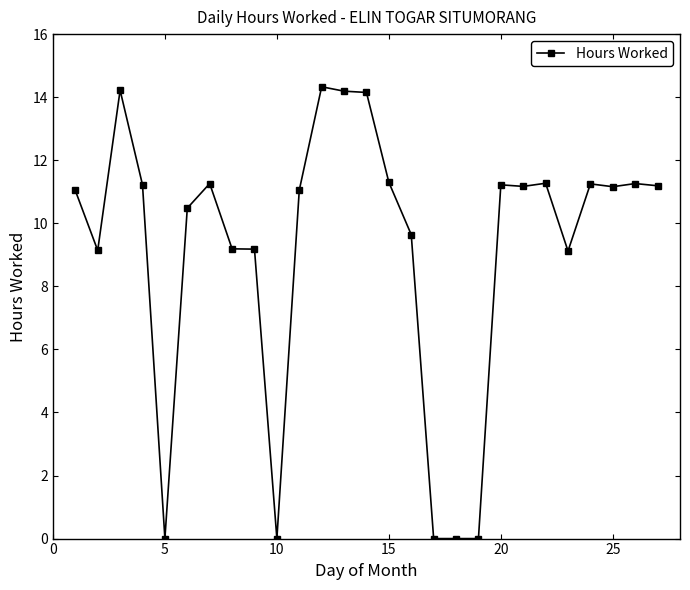

What is the sum of all values?

248.0